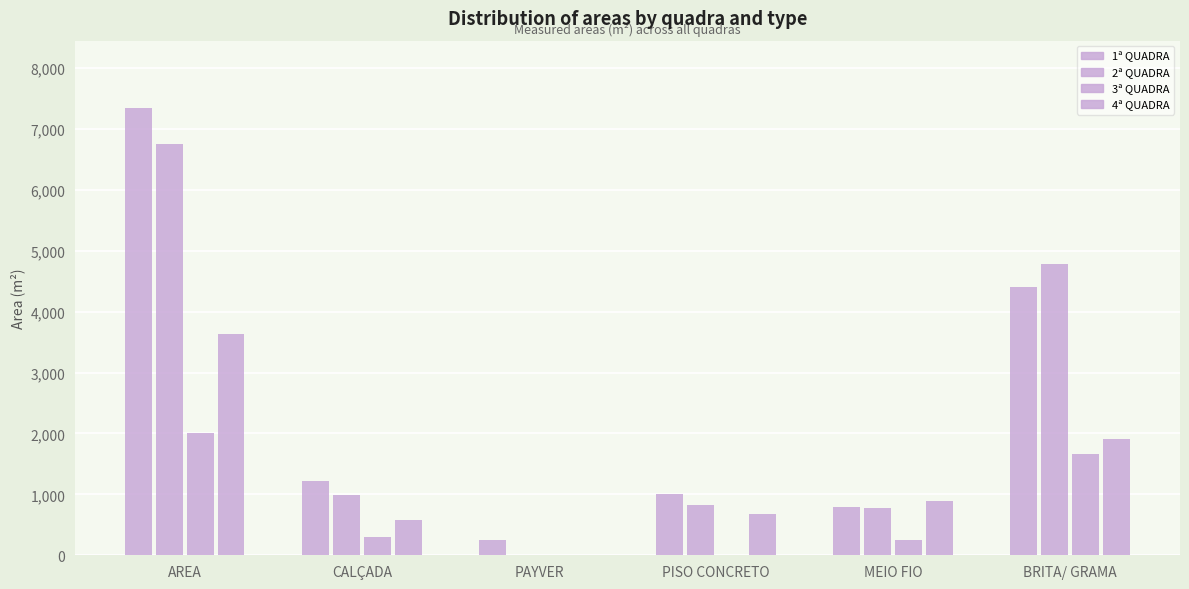

Count the number of categories in the chart.

6